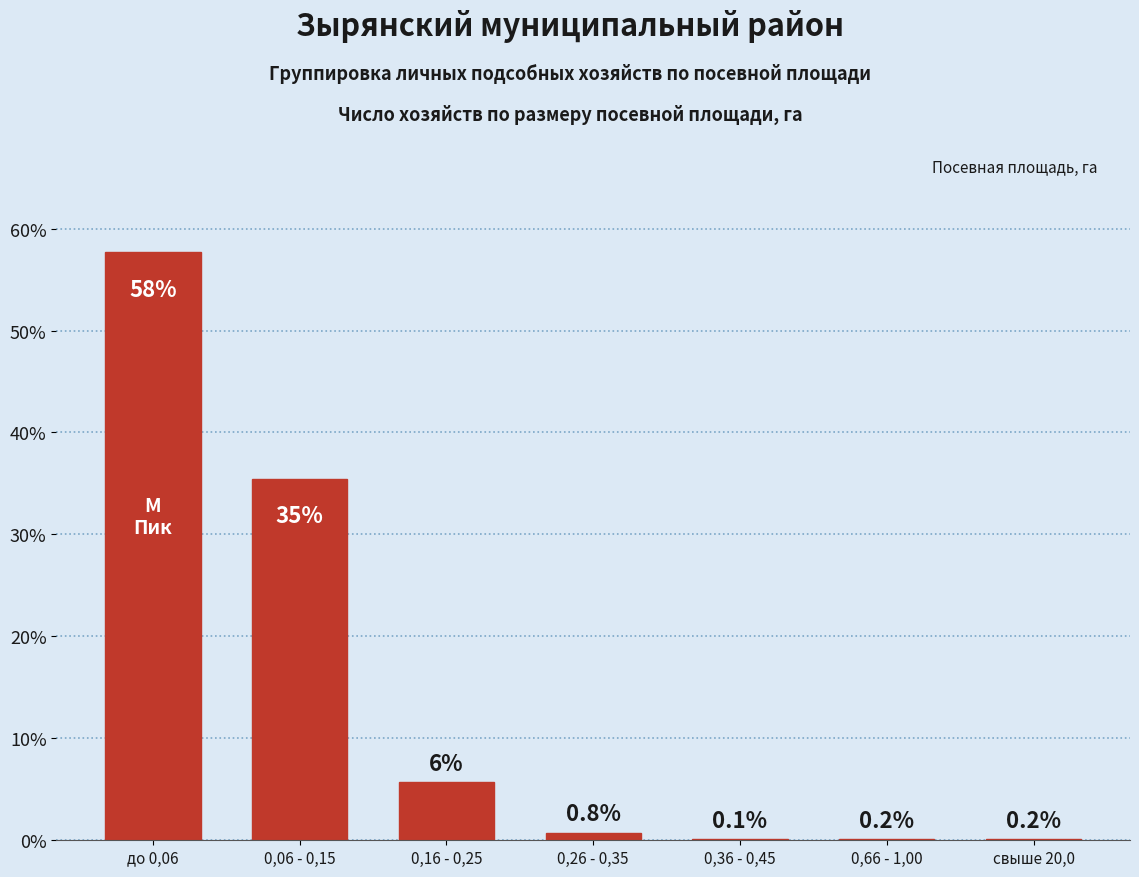

At which label is the value closest to 28?

0,06 - 0,15